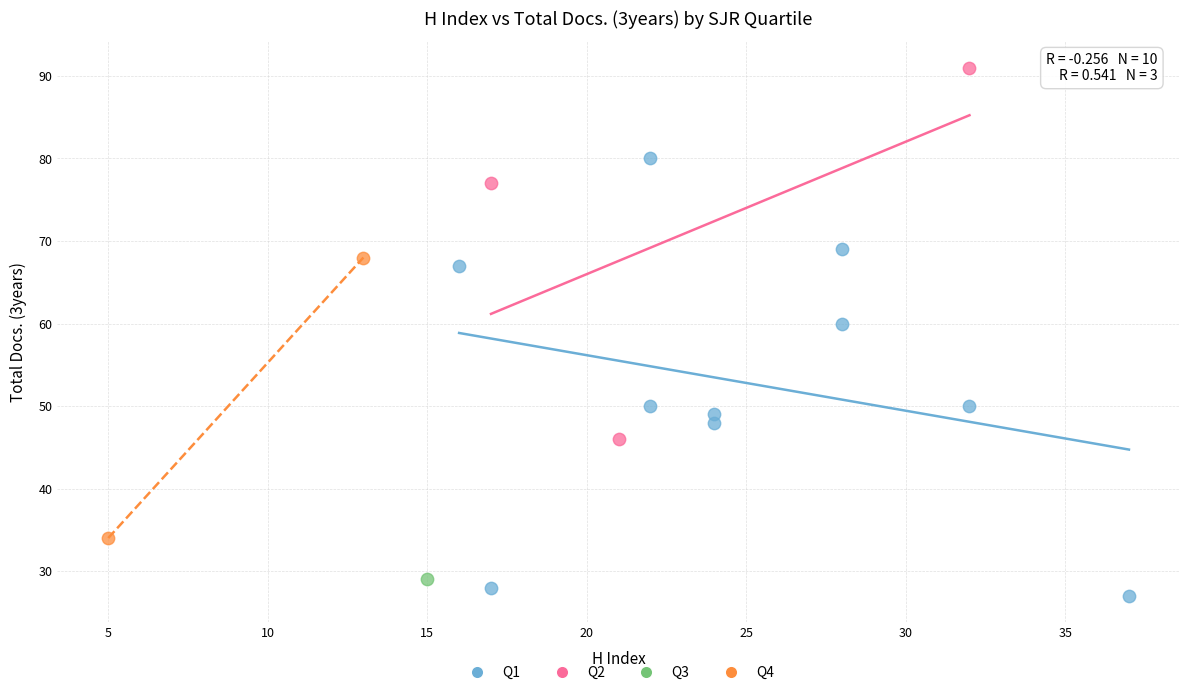

What are all the series names shown in the legend?

Q1, Q2, Q3, Q4